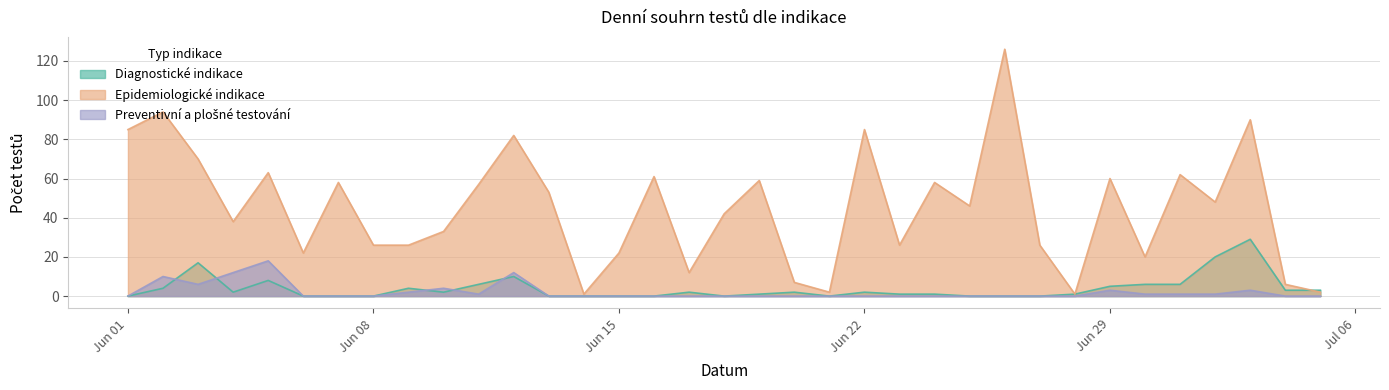

What are all the series names shown in the legend?

Diagnostické indikace, Epidemiologické indikace, Preventivní a plošné testování